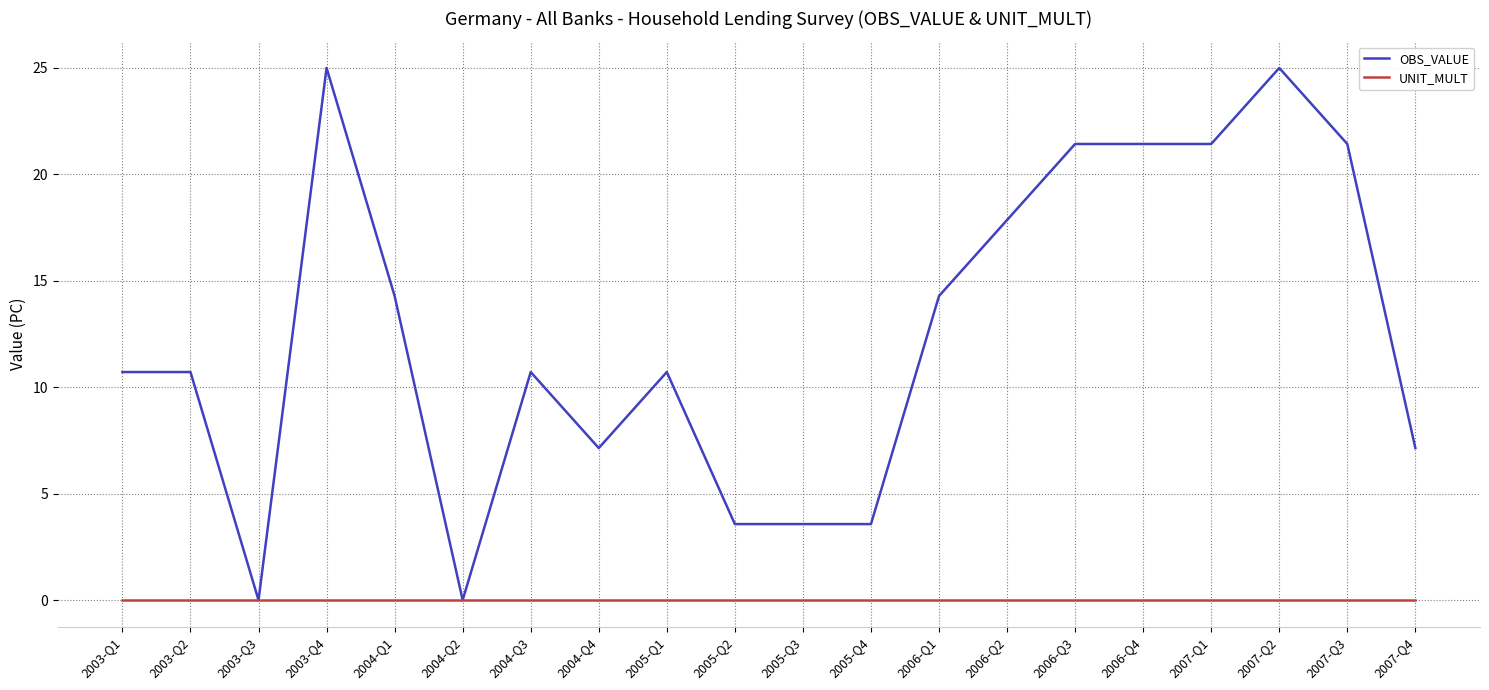

What is the difference between the maximum and minimum values in the OBS_VALUE series?

25.0